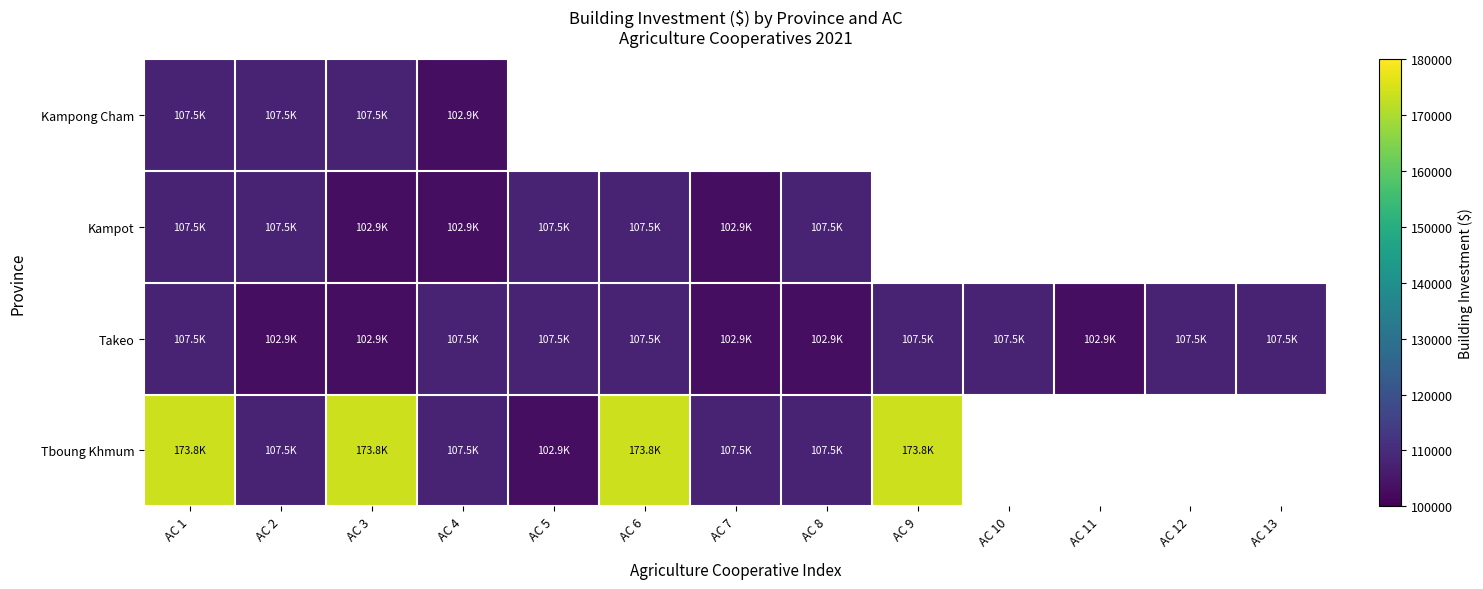

Which category has the highest value in the Tboung Khmum series?

AC 1